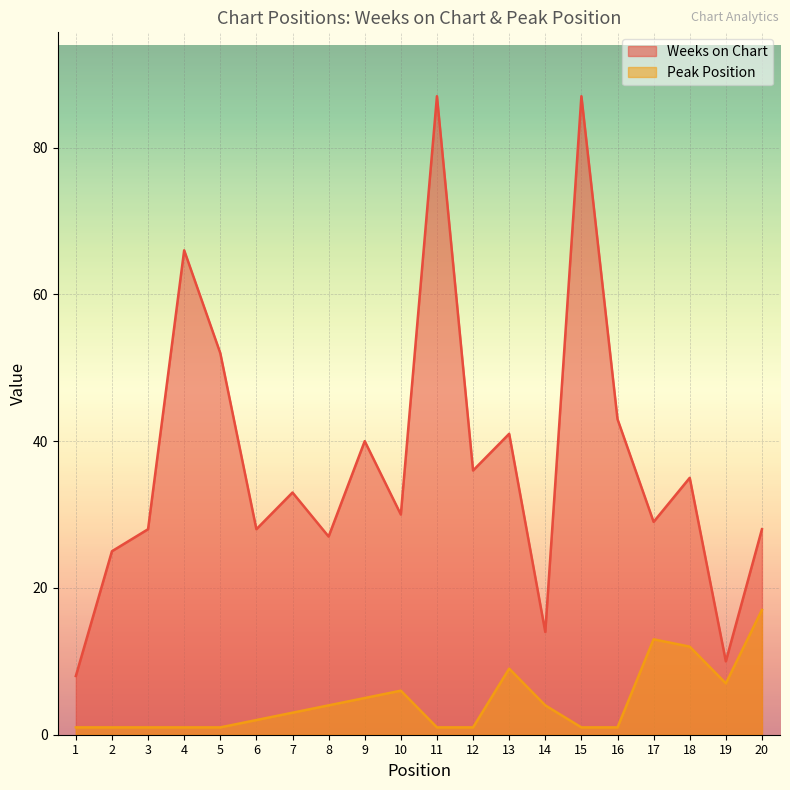

How many lines are shown in the chart?

2